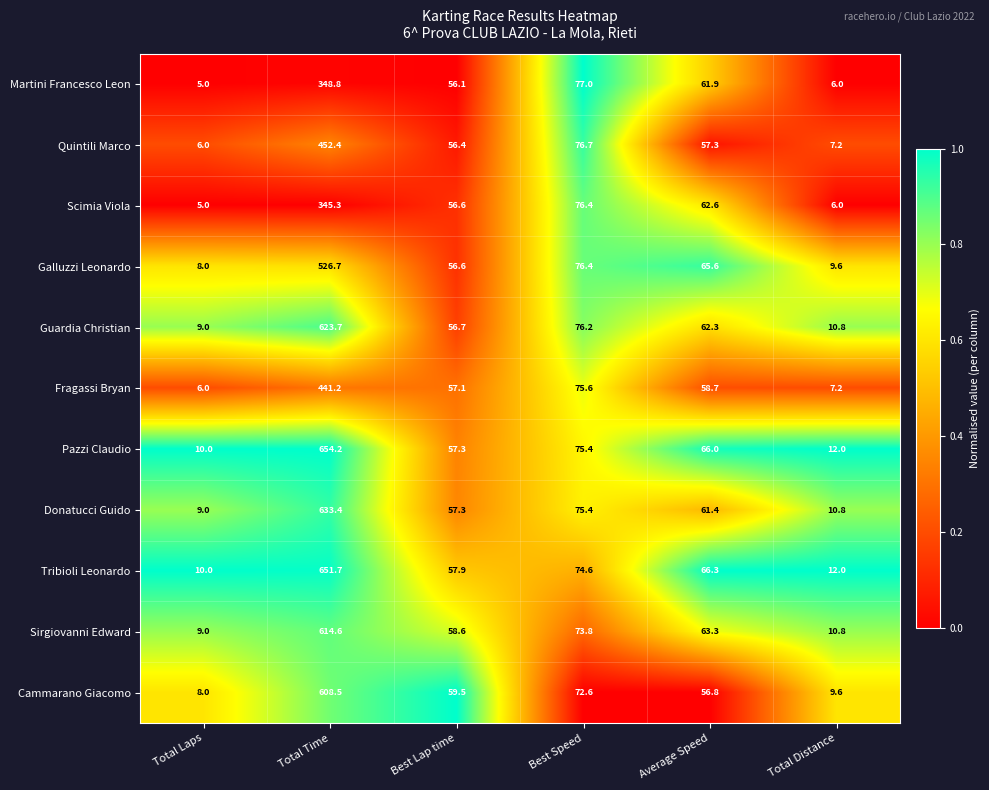

What is the spread (max minus min) of values at Best Speed?

4.4